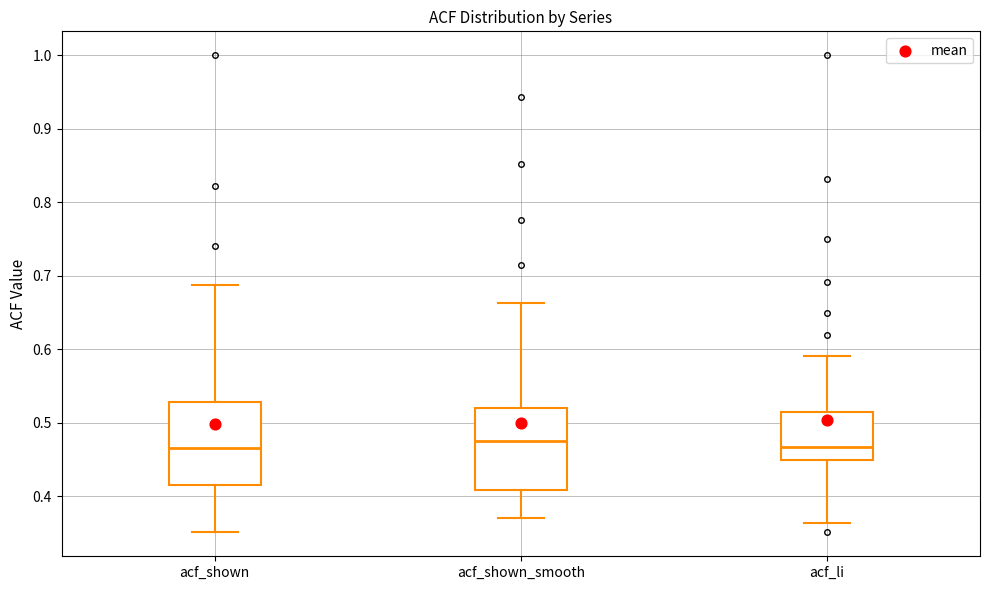

Where does the median line of the box for acf_li sit on the y-axis? The values are not printed on the chart, so give them approximately, as read against the axis.

0.47